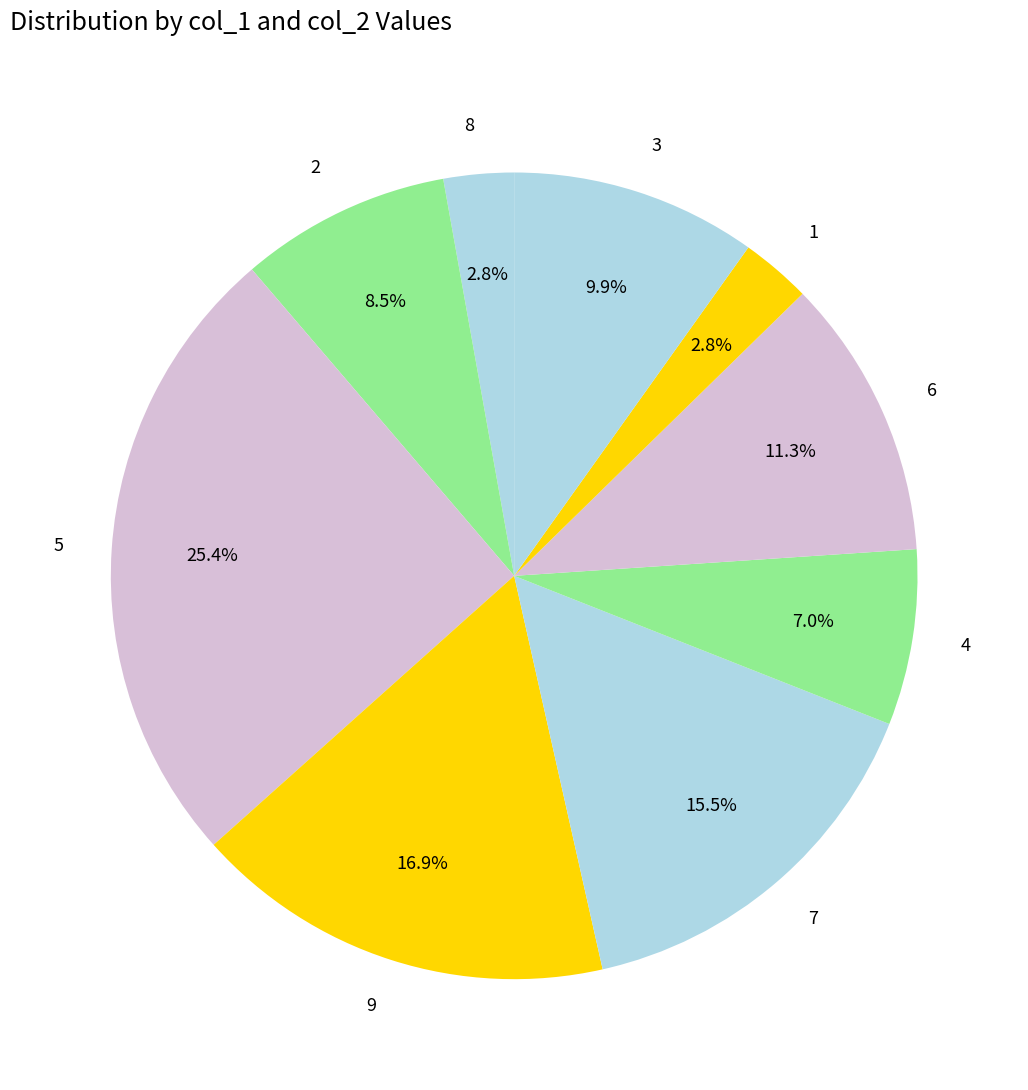

How many segments does this pie chart have?

9